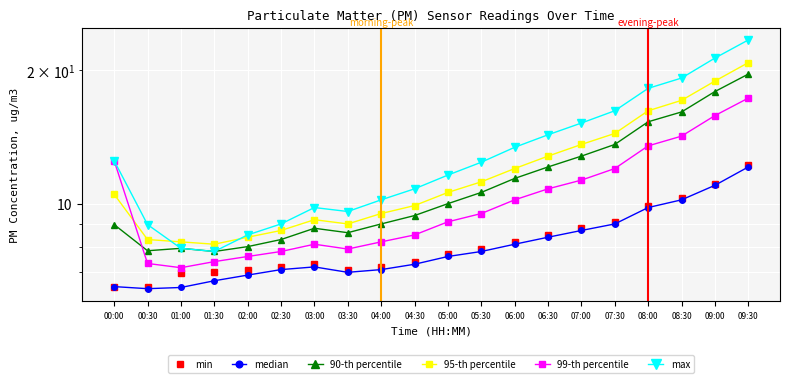

Between 04:00 and 09:30, which is larger?

09:30